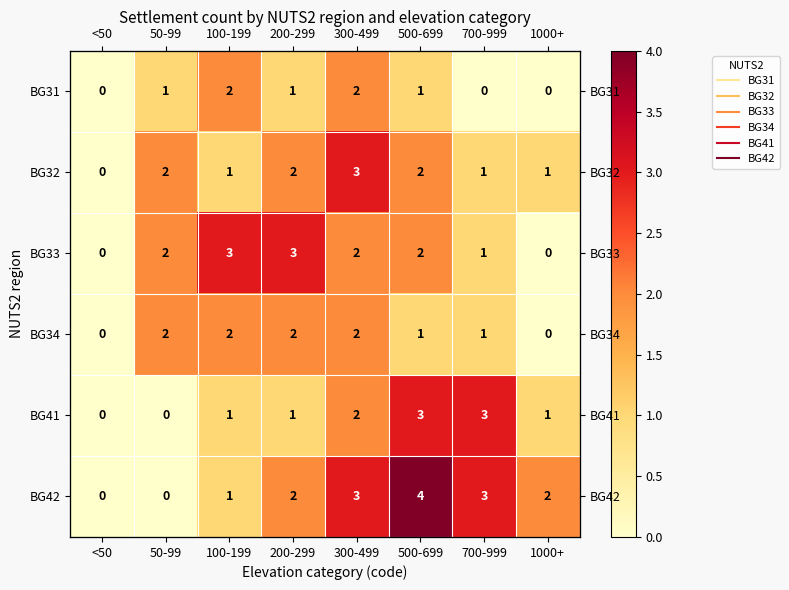

Between 700-999 and 1000+, which is larger?

700-999